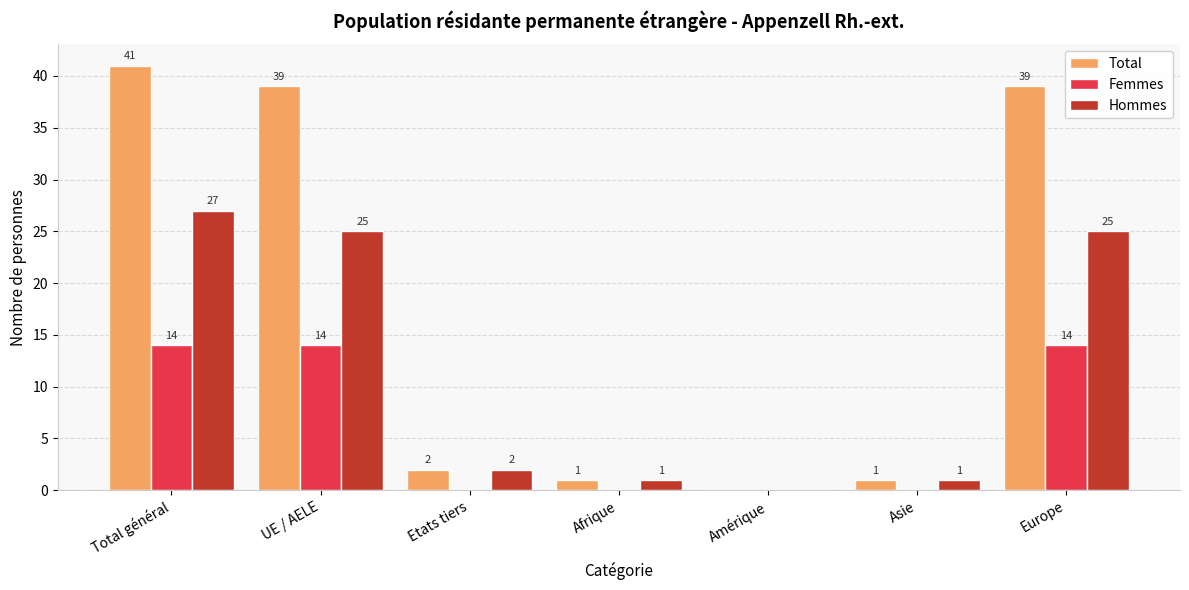

Are the bars grouped side by side (vs. stacked)?

Yes